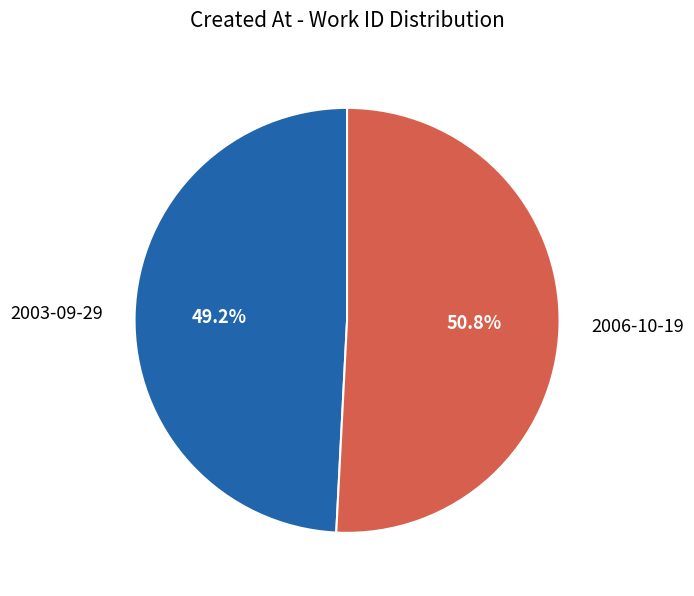

To the nearest percent, what is the average slice percentage?

50%